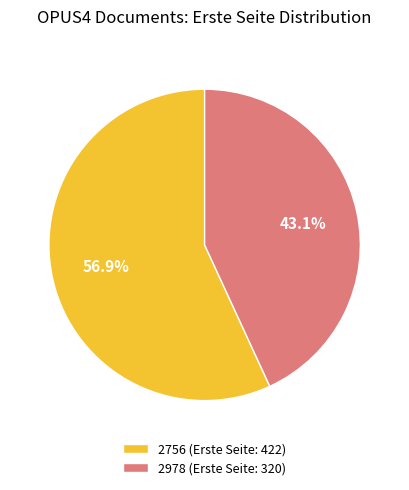

How many slices are in this pie chart?

2